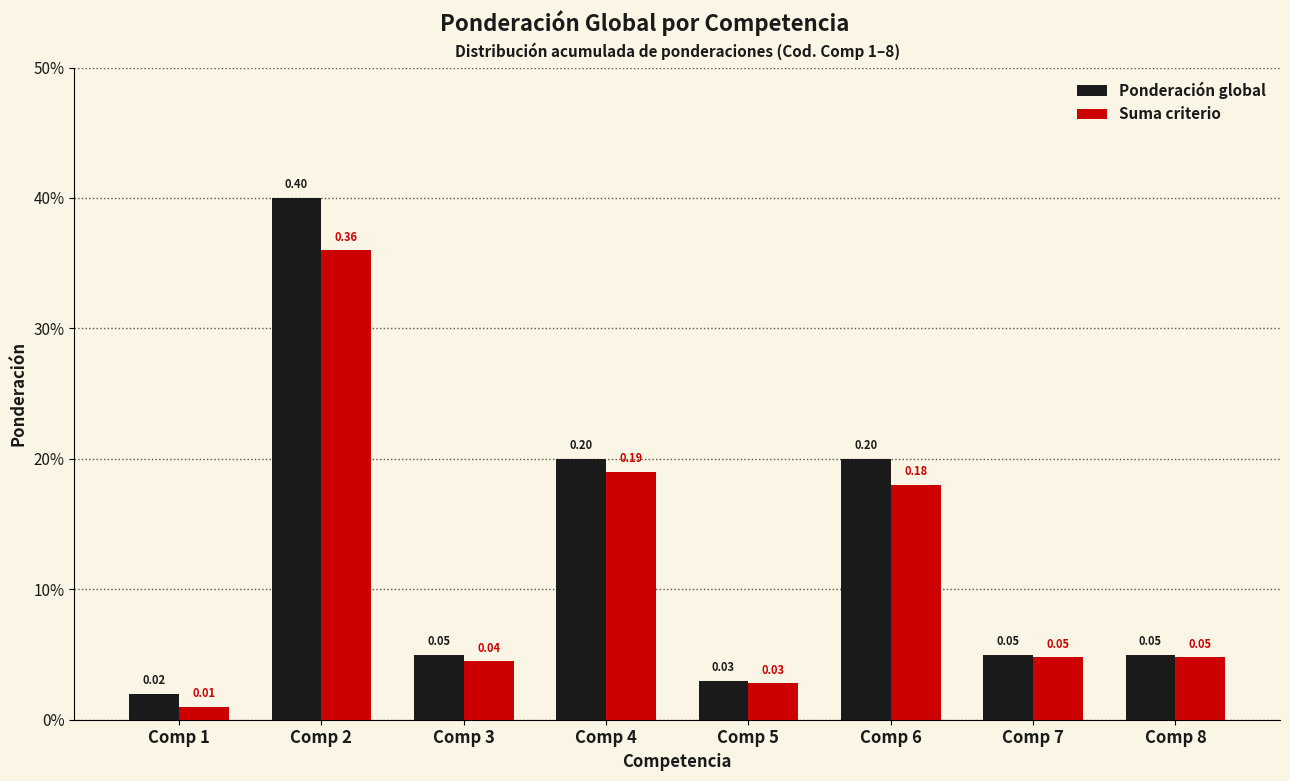

What are all the series names shown in the legend?

Ponderación global, Suma criterio